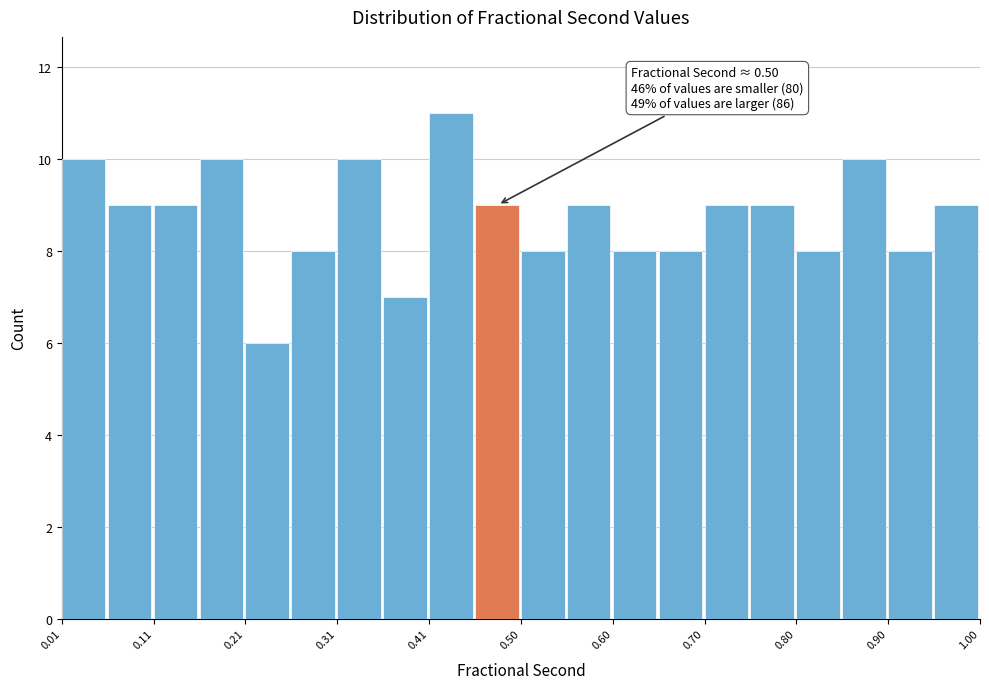

Over which range of the x-axis is the bar tallest?

0.41 to 0.46